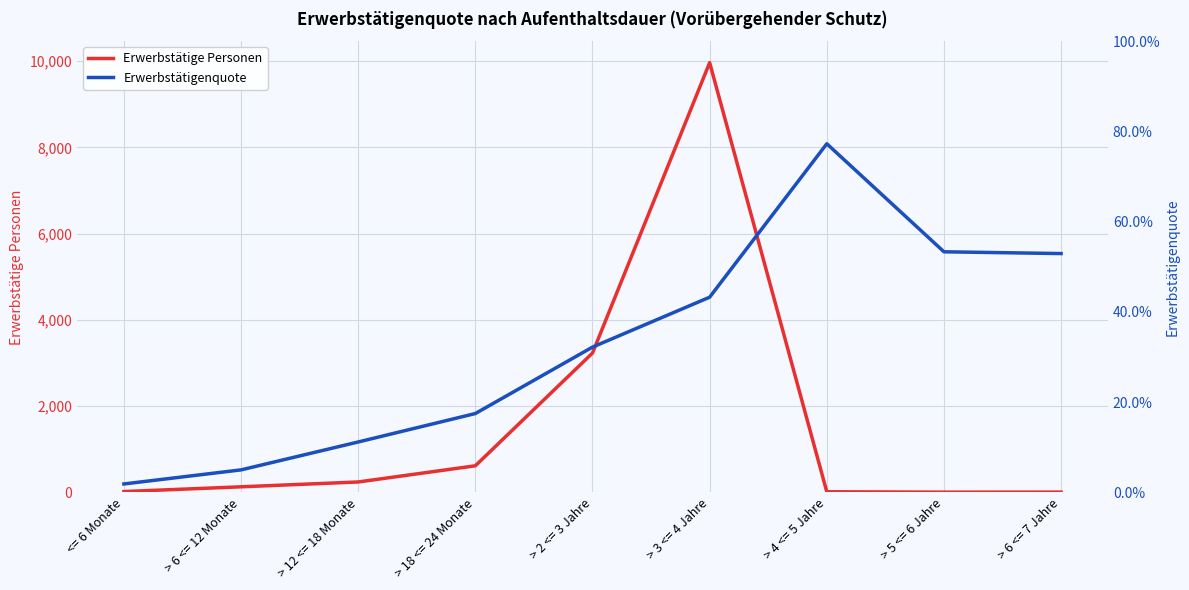

True or false: Erwerbstätigenquote and Erwerbstätige Personen intersect in this chart.

False